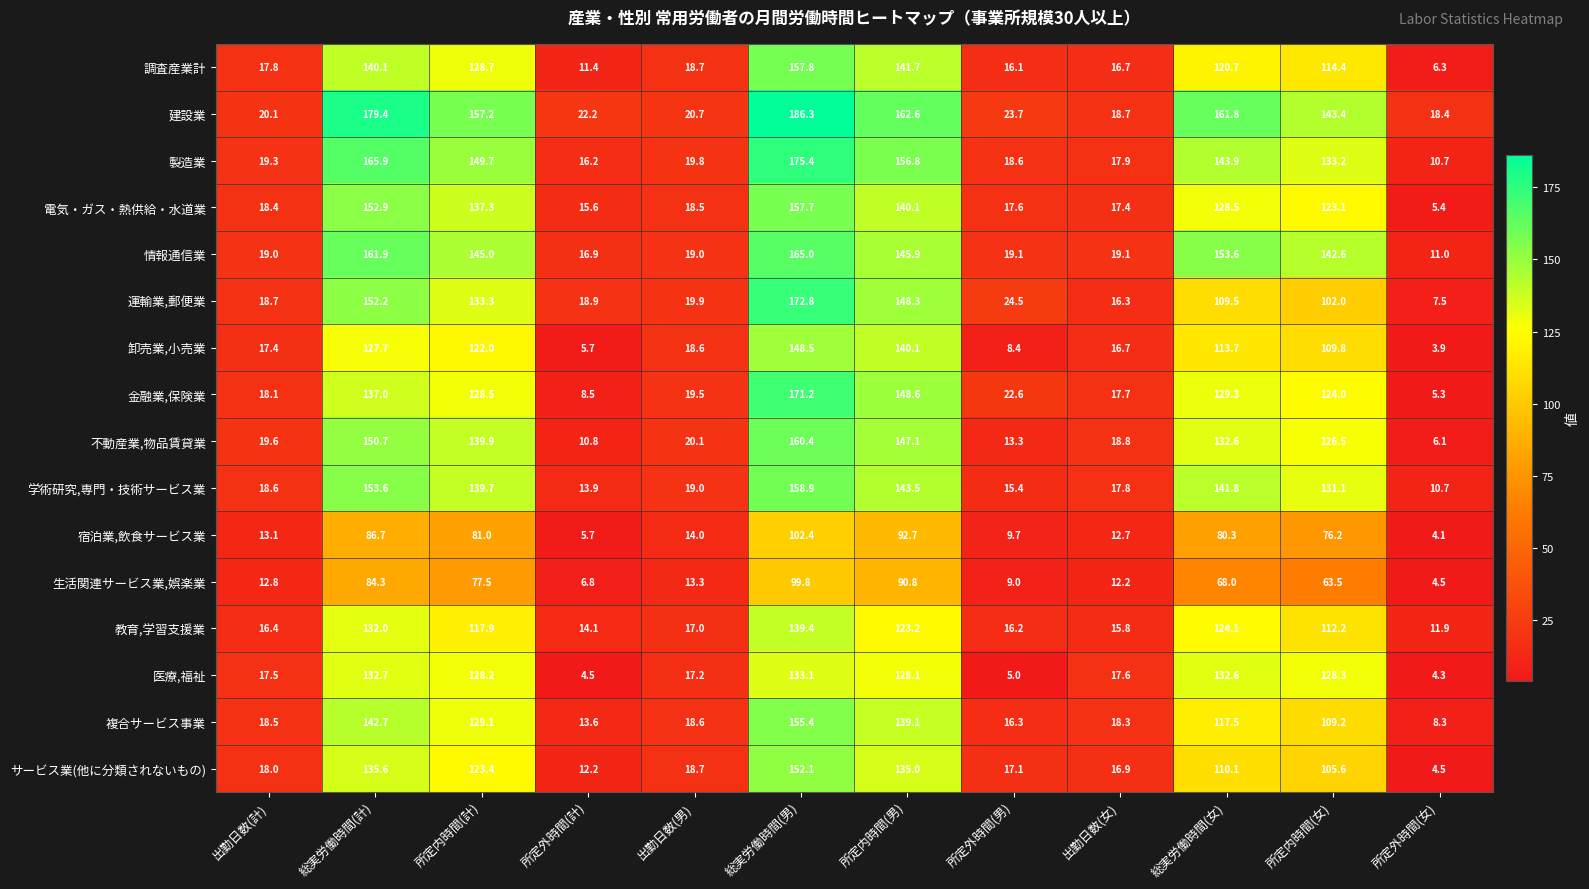

Rank the series at 所定内時間(計) from highest to lowest value.

建設業, 製造業, 情報通信業, 不動産業,物品賃貸業, 学術研究,専門・技術サービス業, 電気・ガス・熱供給・水道業, 運輸業,郵便業, 複合サービス事業, 調査産業計, 金融業,保険業, 医療,福祉, サービス業(他に分類されないもの), 卸売業,小売業, 教育,学習支援業, 宿泊業,飲食サービス業, 生活関連サービス業,娯楽業